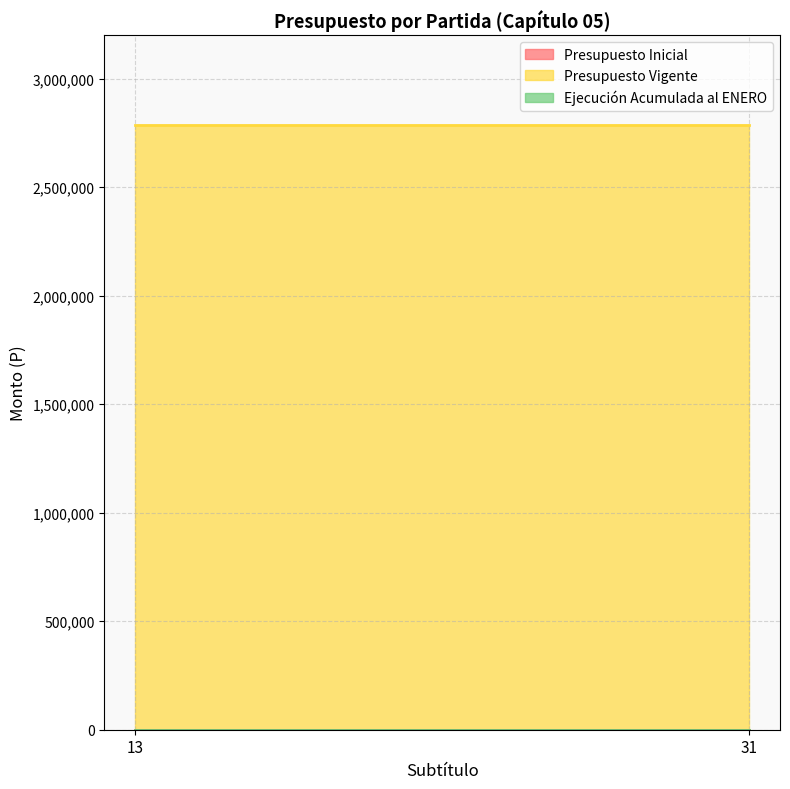

Reading left to right, transcribe all the data shown in this chart.

Presupuesto Inicial: 0	0
Presupuesto Vigente: 2785193	2785193
Ejecución Acumulada al ENERO: 0	0